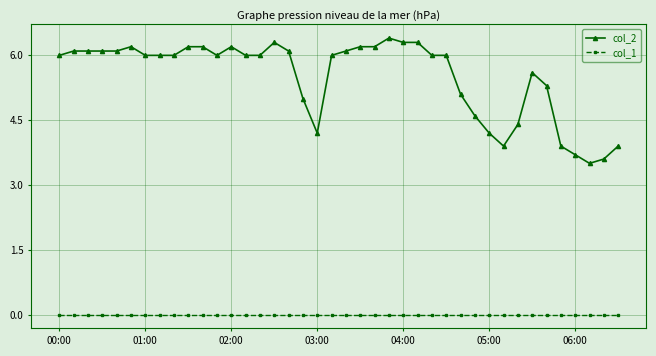

What is the sum of all col_2 values?

220.0